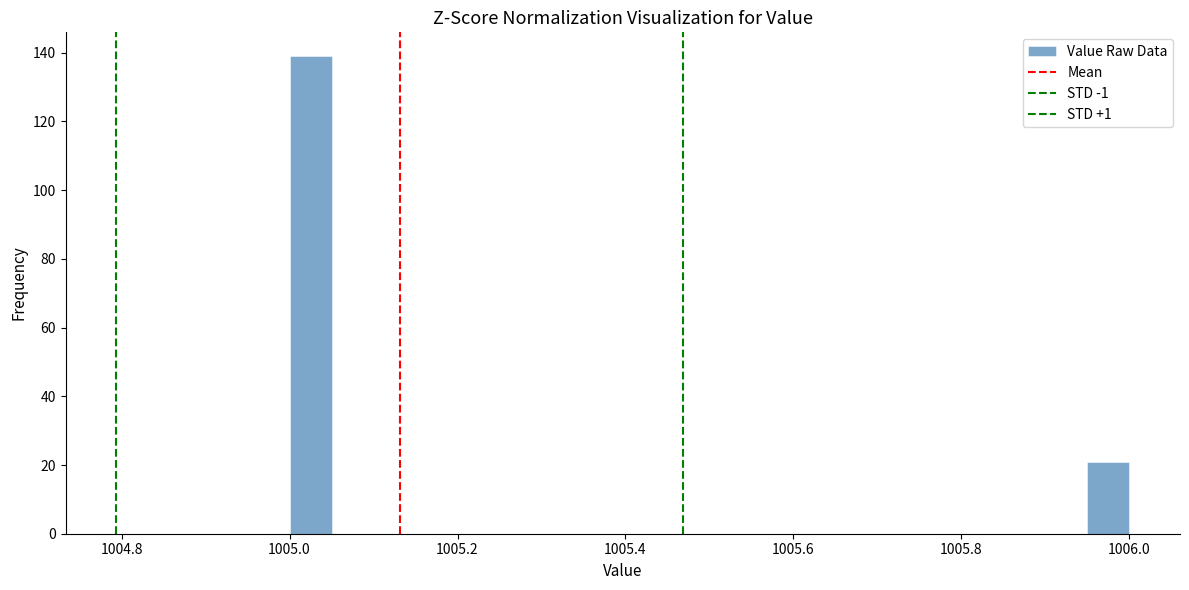

Read against the x-axis, roughly where is the centre of the tallest bar?

1005.02